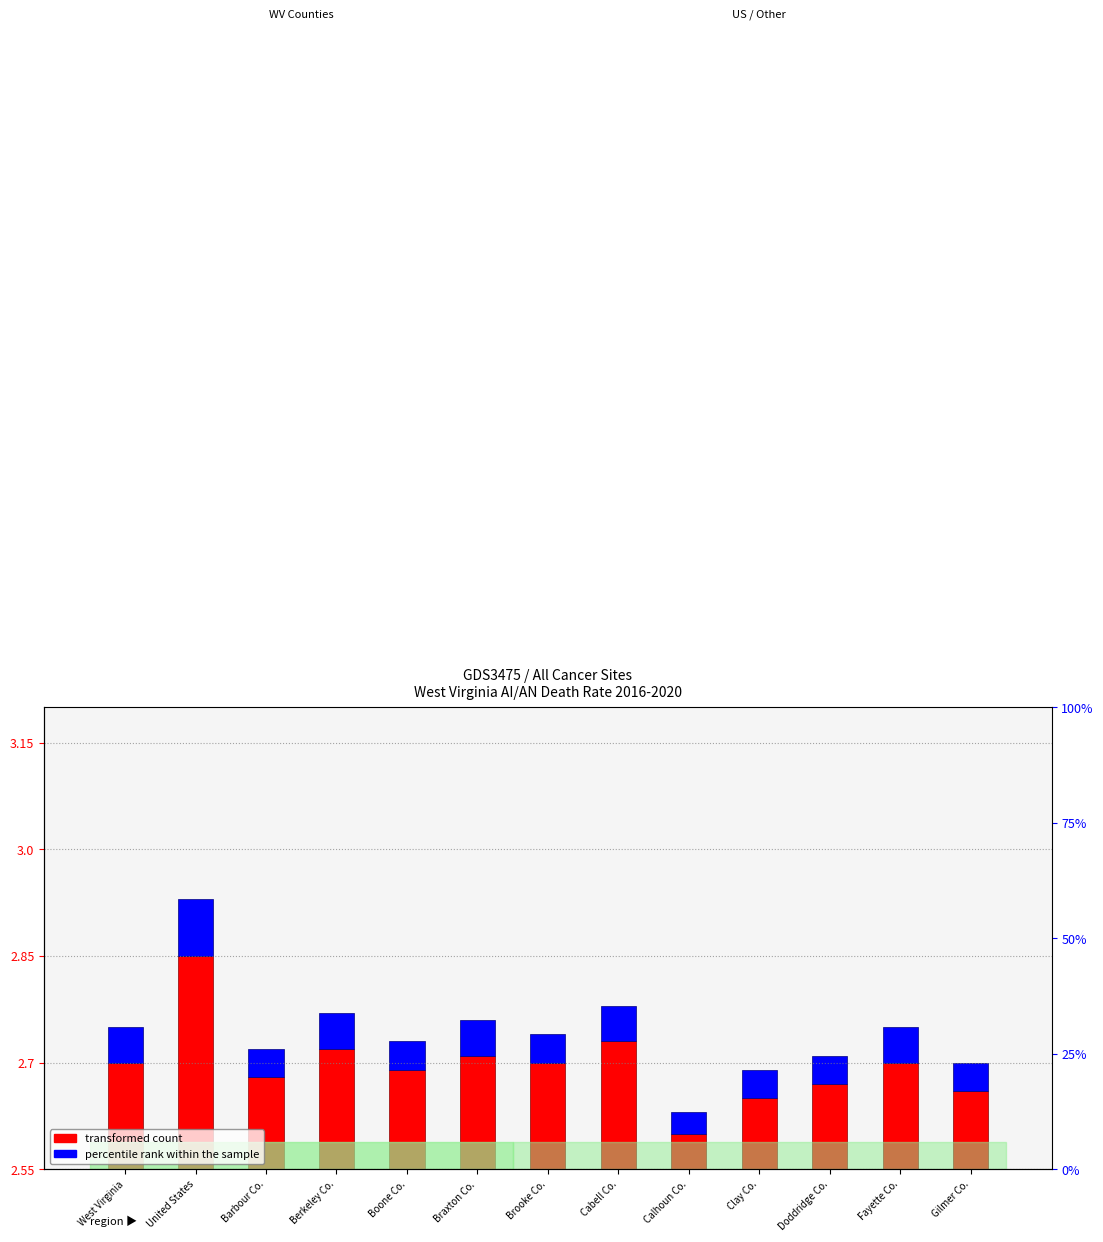

What is the difference between the maximum and minimum values in the transformed count series?

0.2